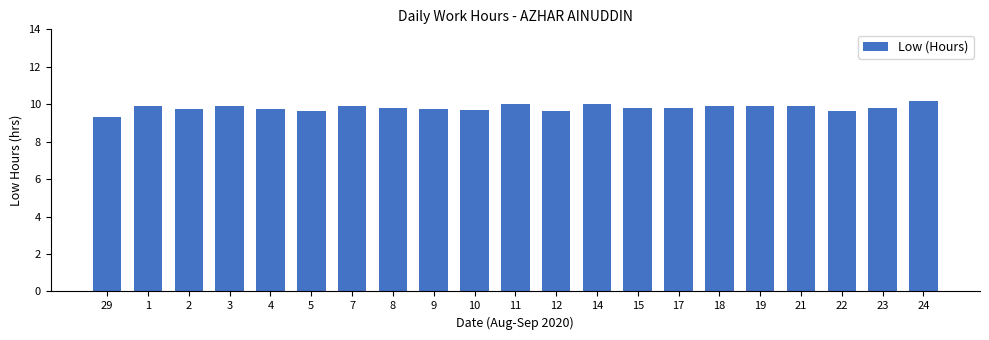

The chart shows a value of 9.3 at 29. True or false?

True